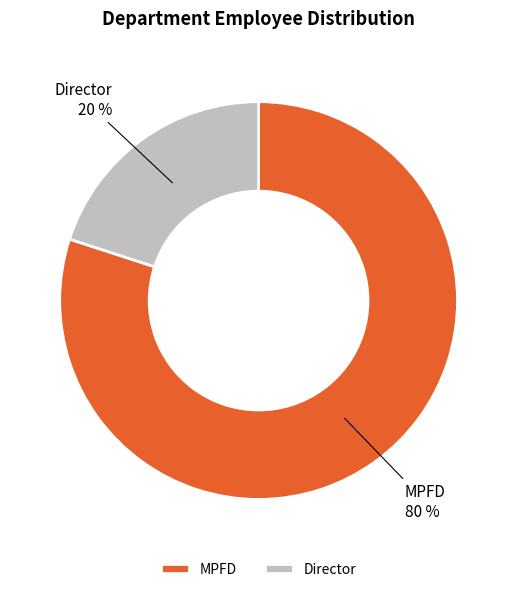

Between Director and MPFD, which is larger?

MPFD